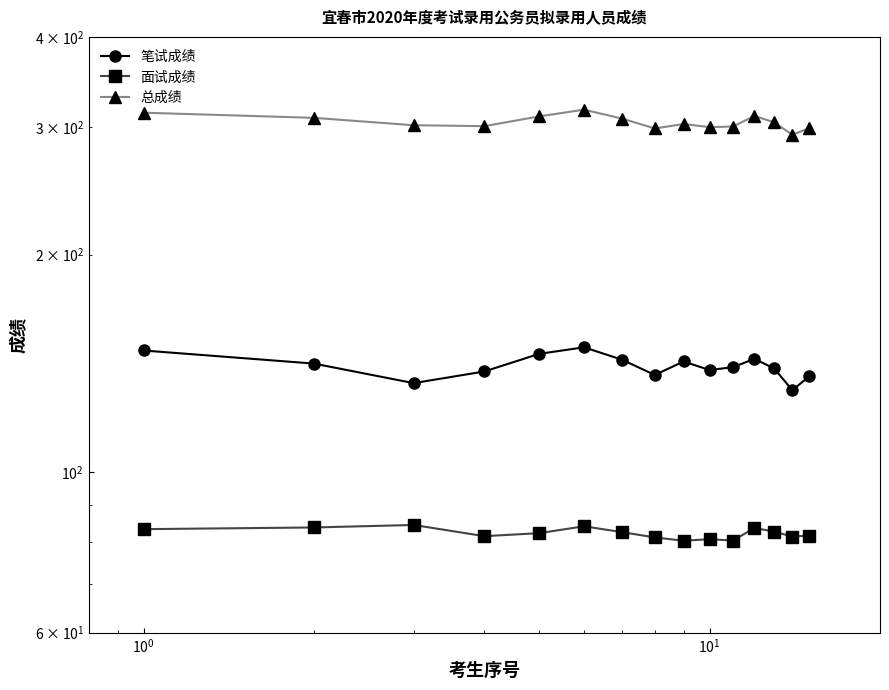

True or false: 面试成绩 and 总成绩 cross at least once.

False